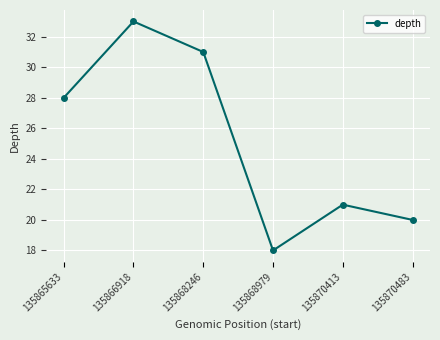

Which label corresponds to the smallest value in the chart?

135868979